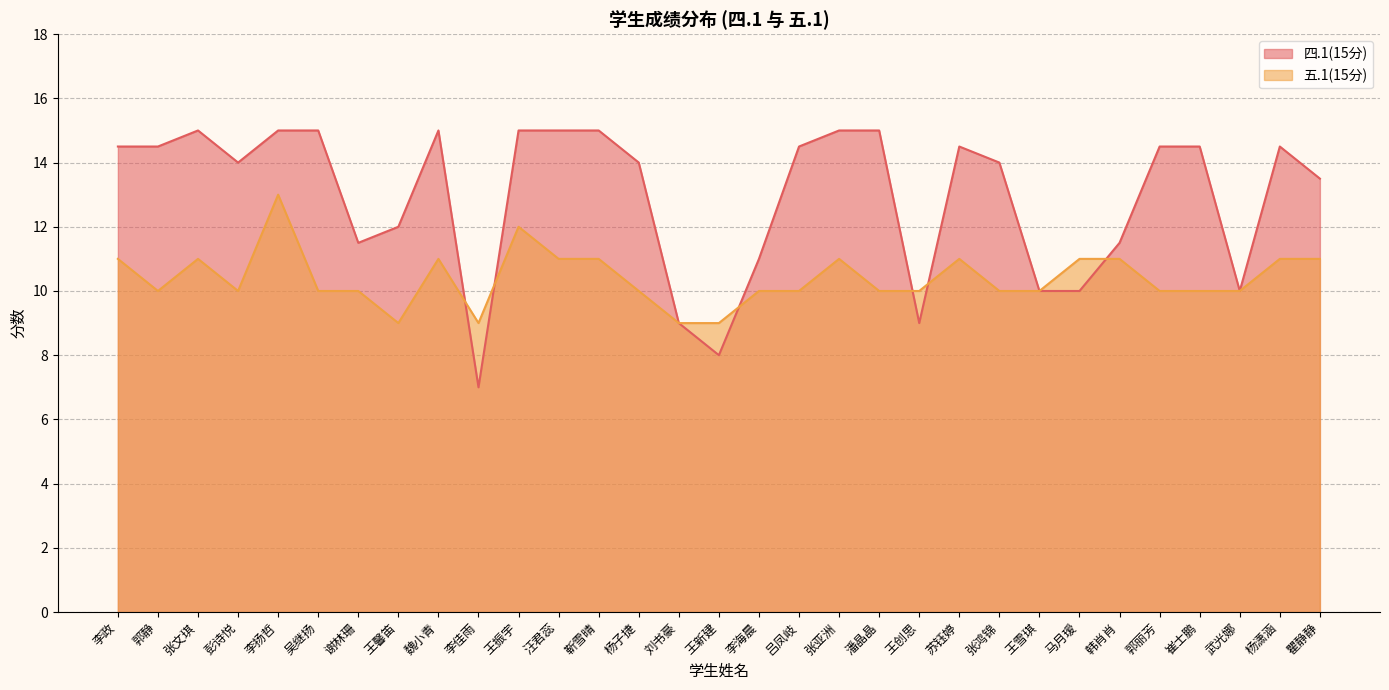

How many series are shown in this chart?

2